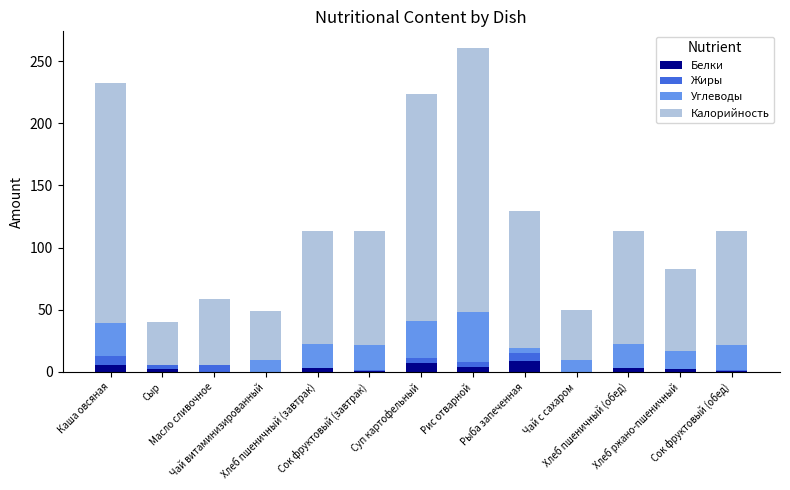

What is the highest value of the Белки series?

8.6